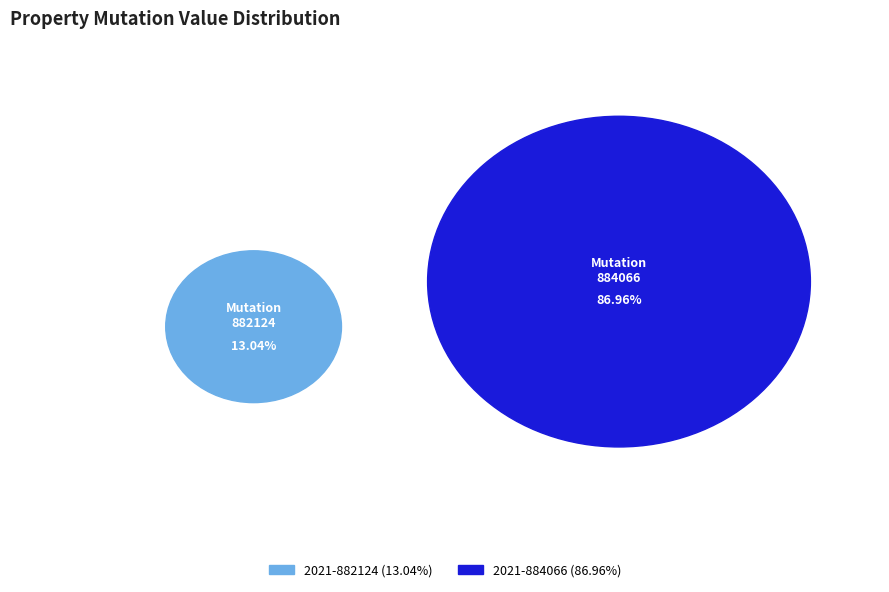

To the nearest percent, what is the average slice percentage?

50%